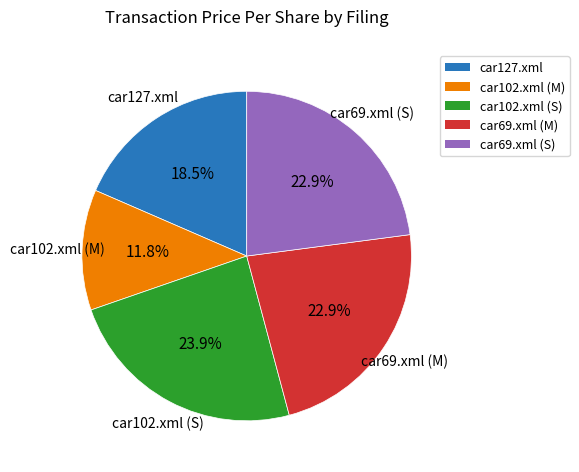

Does any single category account for the majority?

No